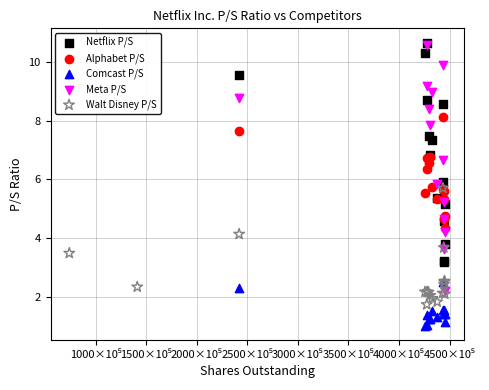

What are all the series names shown in the legend?

Netflix P/S, Alphabet P/S, Comcast P/S, Meta P/S, Walt Disney P/S